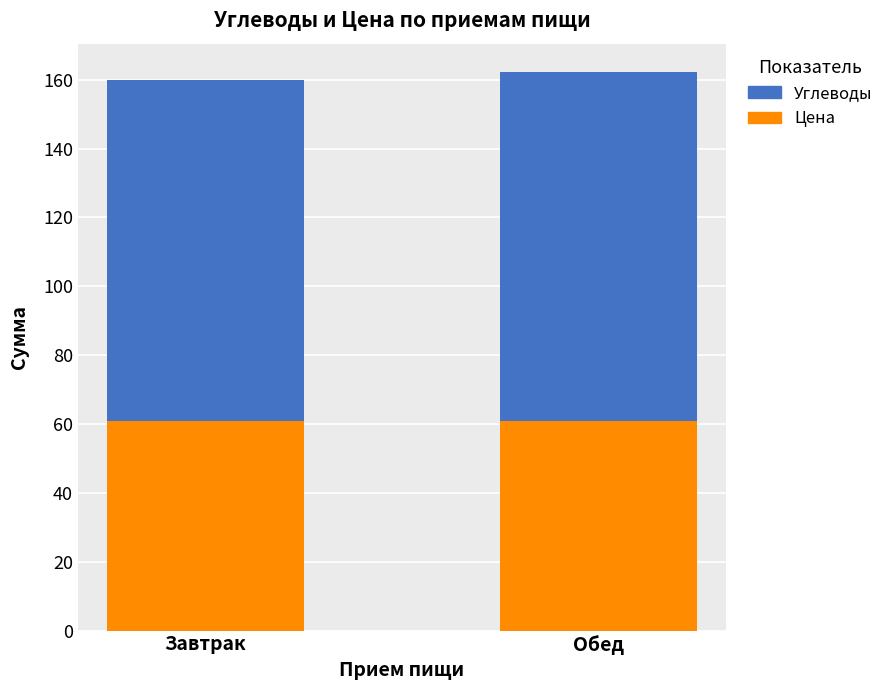

What is the maximum value for Цена?

61.0